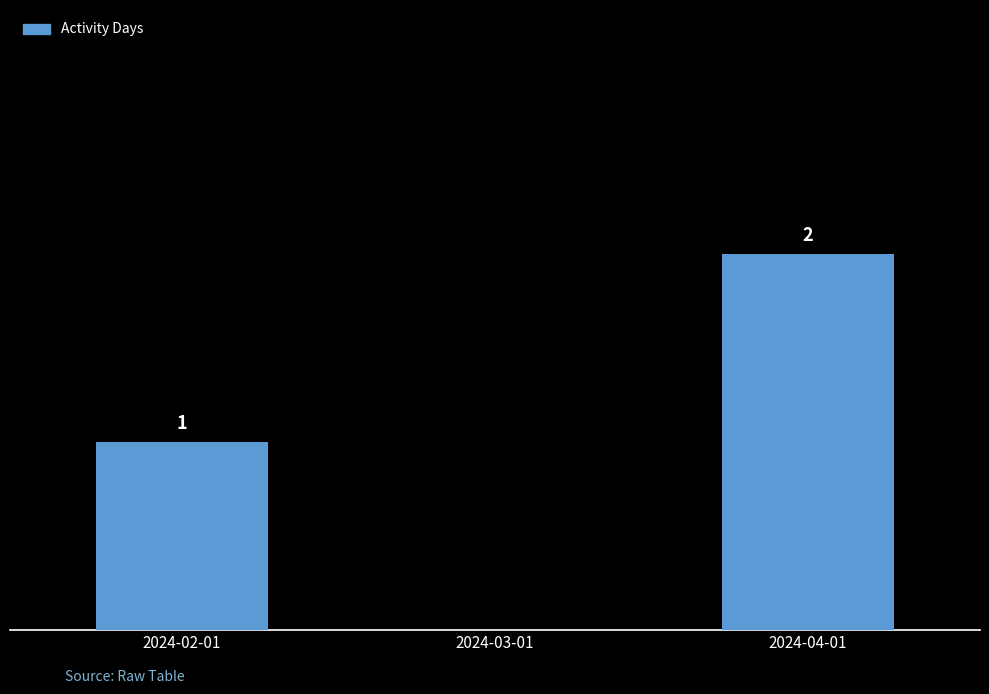

Which has a higher value, 2024-02-01 or 2024-04-01?

2024-04-01